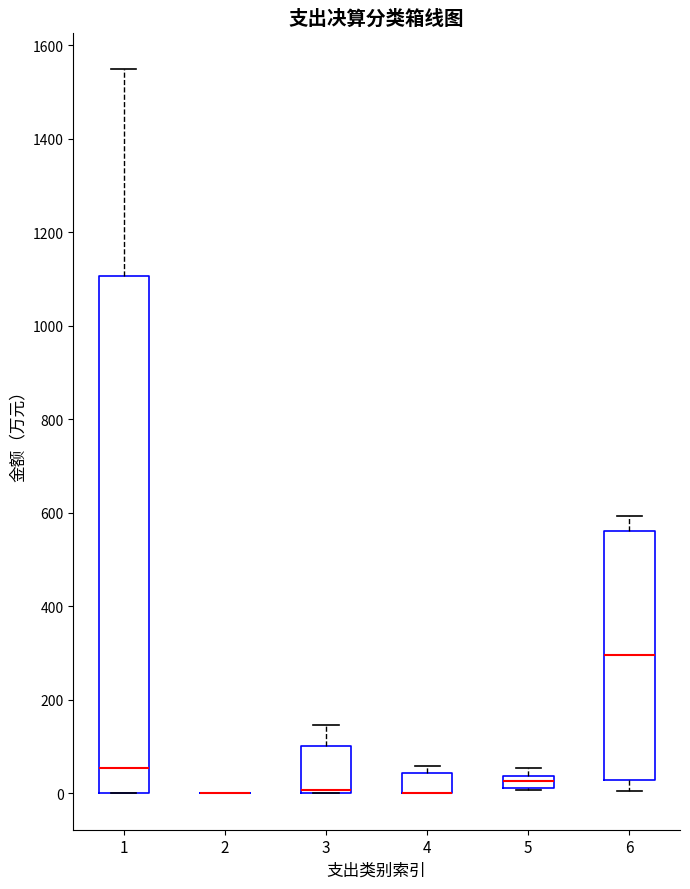

Where is the upper edge of the box at x = 4 on the y-axis? The values are not printed on the chart, so give them approximately, as read against the axis.

40